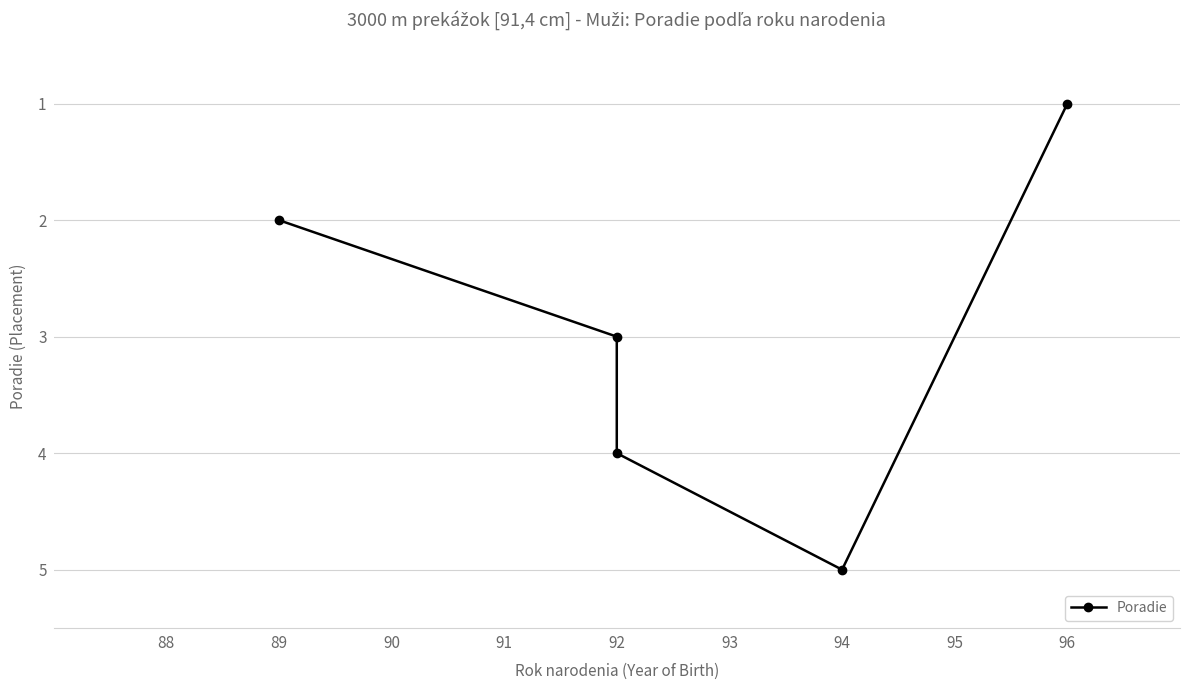

How many interior local peaks (higher than both neighbors) does the data have?

1